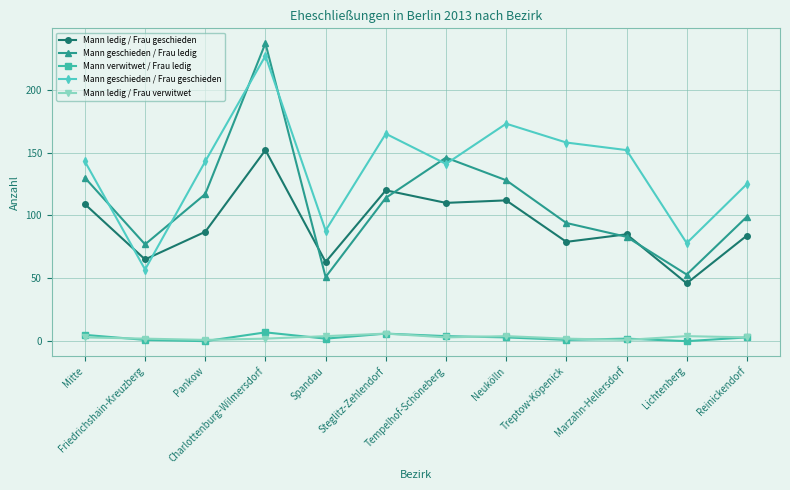

True or false: Mann geschieden / Frau geschieden and Mann ledig / Frau verwitwet intersect in this chart.

False